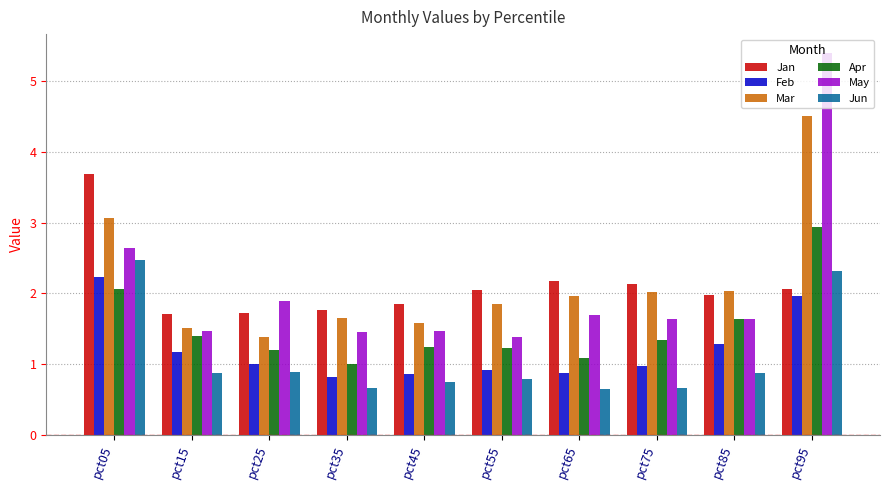

Is the value of Jun at pct65 greater than the value of Apr at pct65?

No